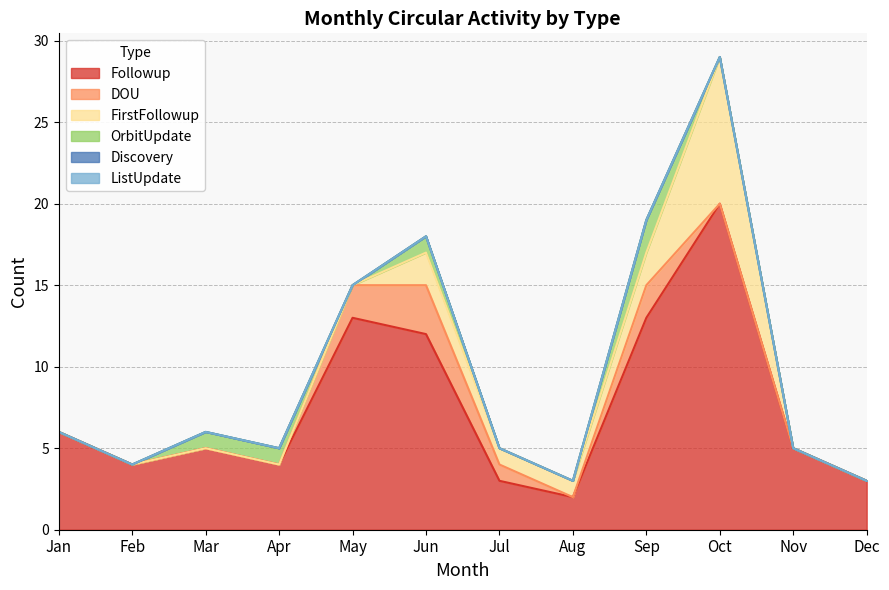

Rank the categories by Followup value from lowest to highest.

Aug, Jul, Dec, Feb, Apr, Mar, Nov, Jan, Jun, May, Sep, Oct